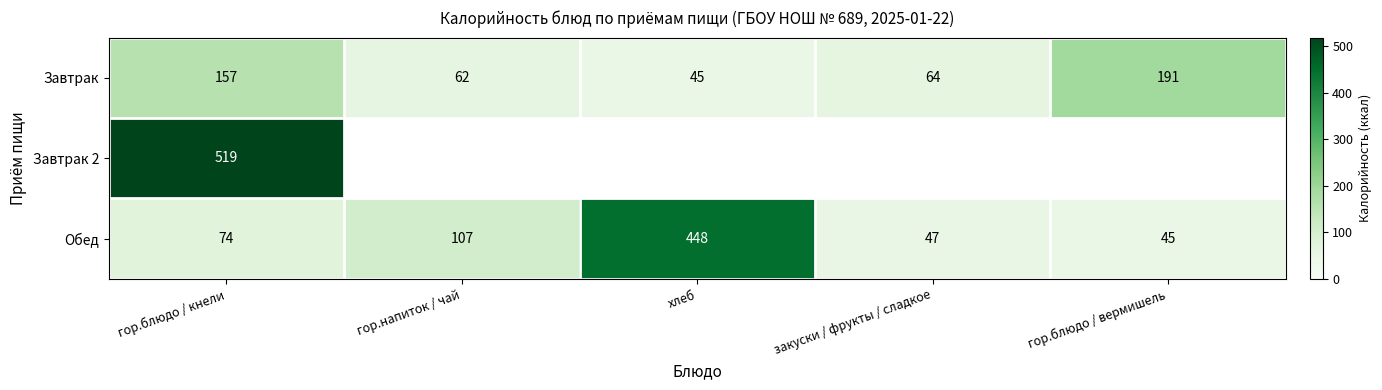

List the labels in order of Завтрак value, largest first.

гор.блюдо / вермишель, гор.блюдо / кнели, закуски / фрукты / сладкое, гор.напиток / чай, хлеб